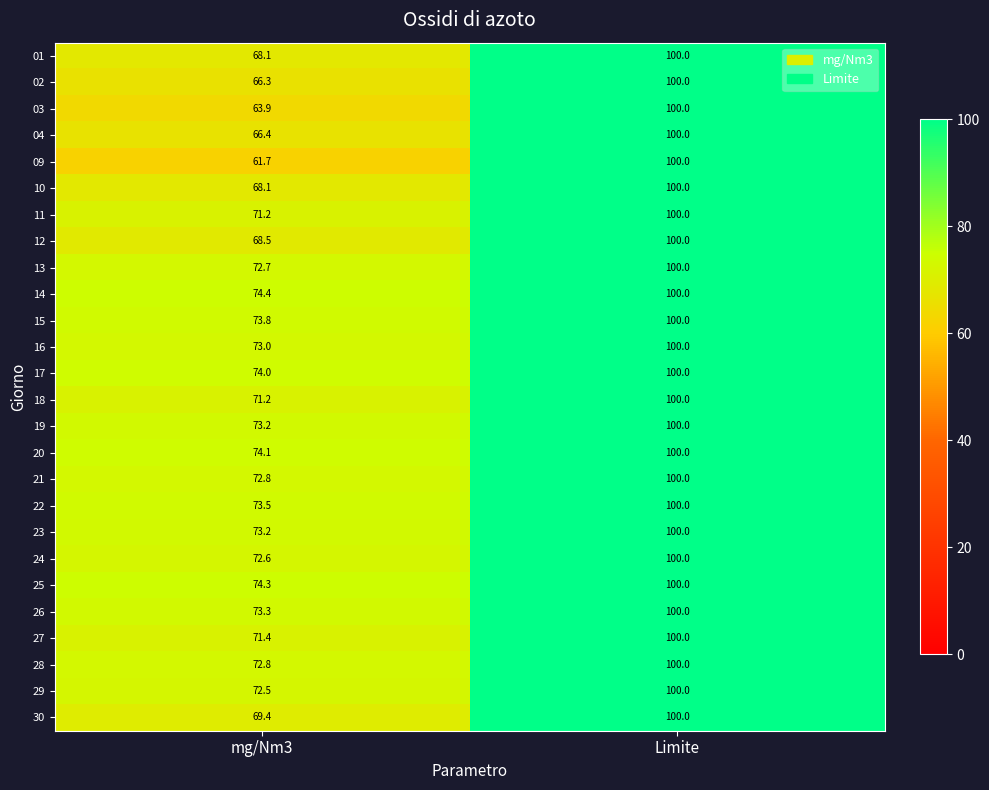

What is the difference between the highest and lowest values at mg/Nm3?

12.7